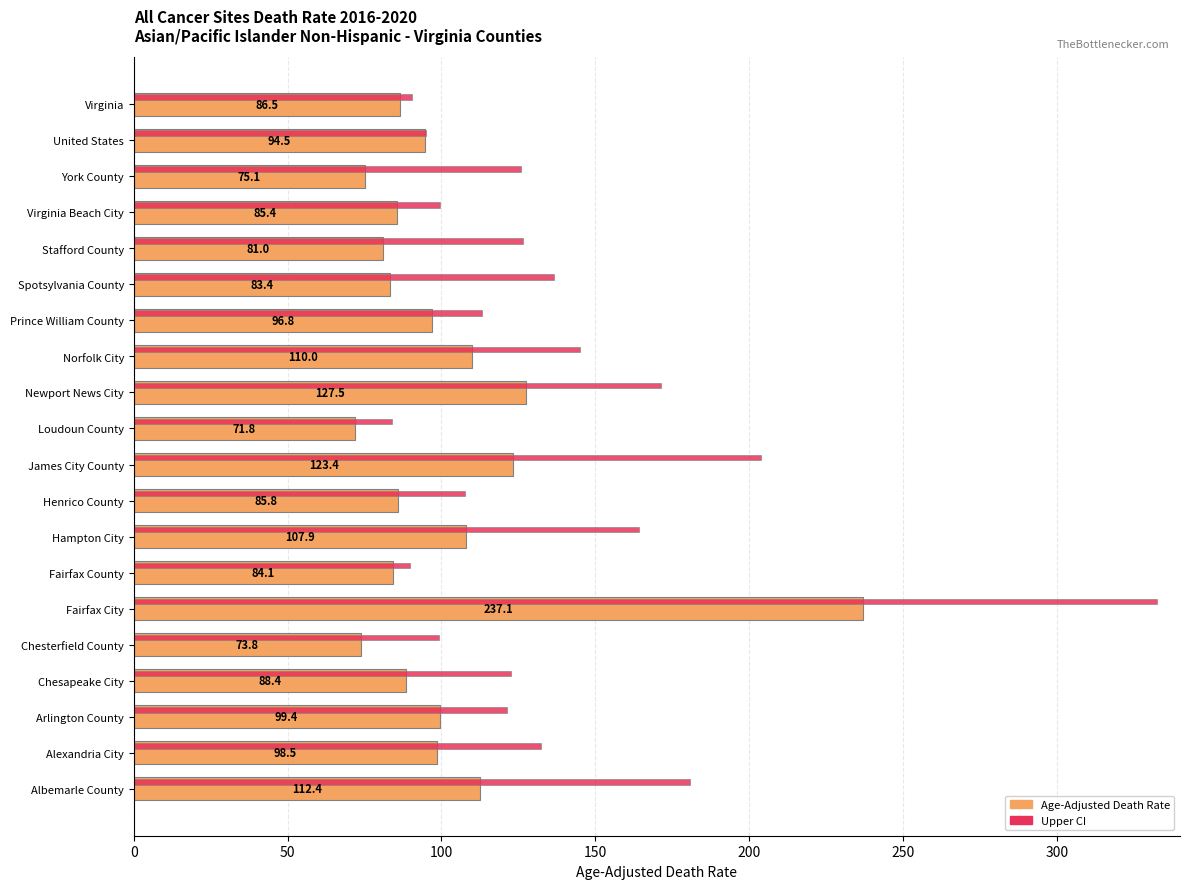

List the series in order of their peak value, highest first.

Upper CI, Age-Adjusted Death Rate